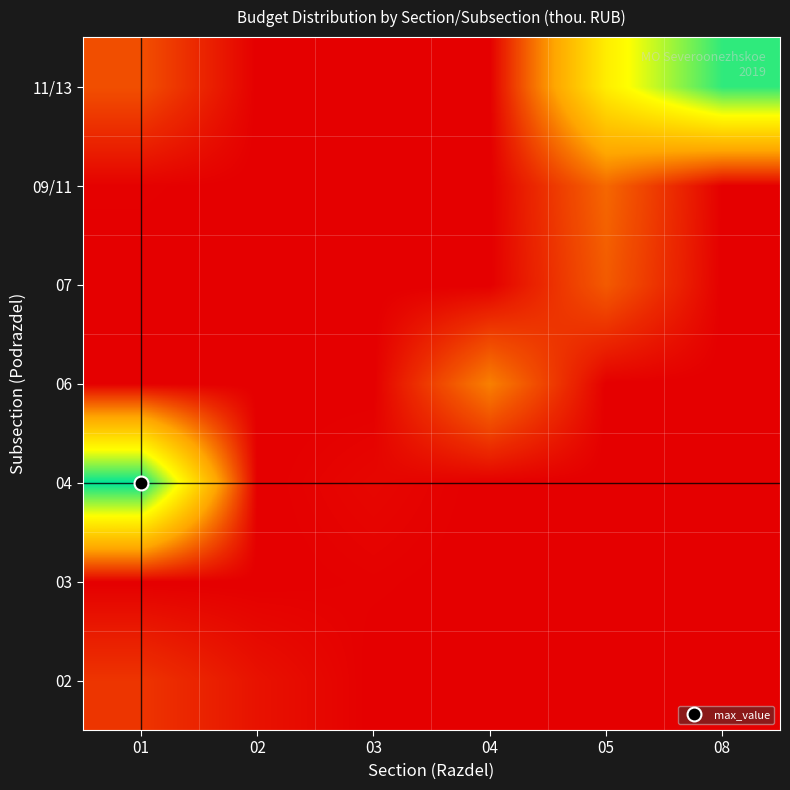

How many data points does each series have?

6